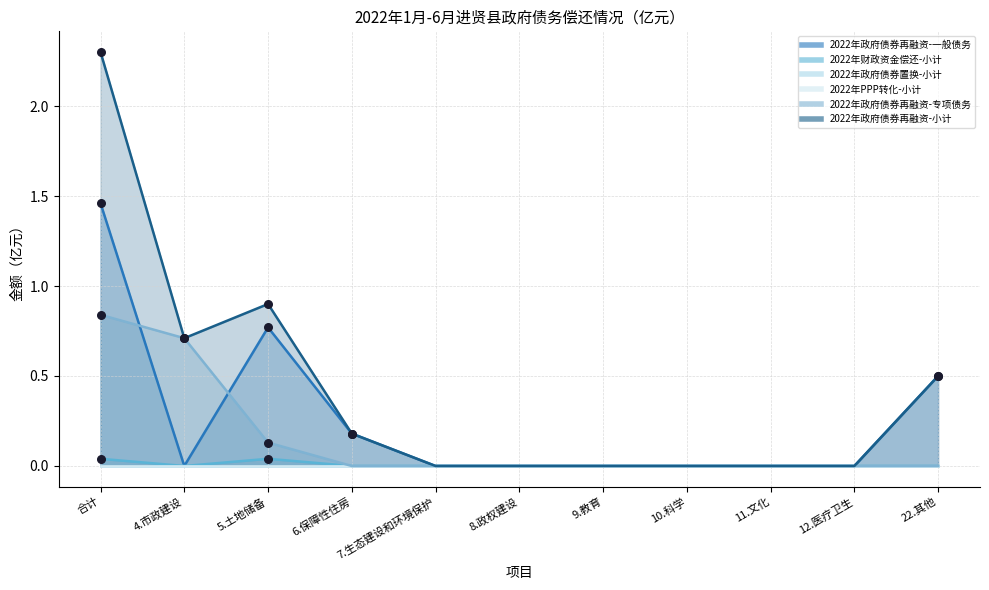

Which series has the largest total across all categories?

2022年政府债券再融资-小计